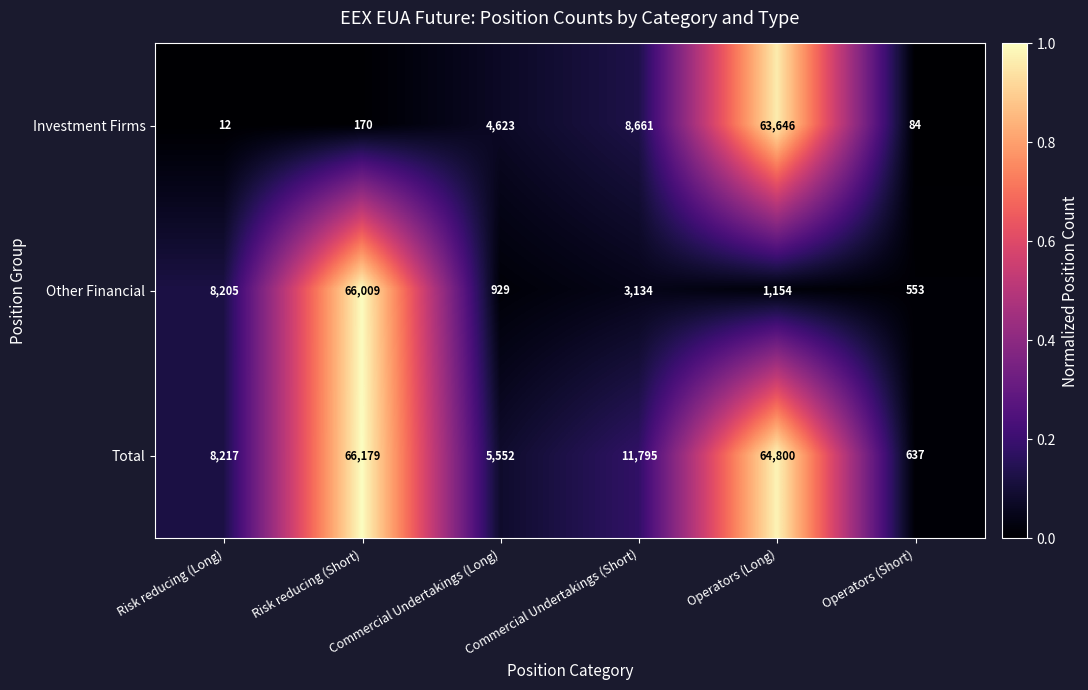

Which label corresponds to the smallest value in the chart?

Risk reducing (Long)